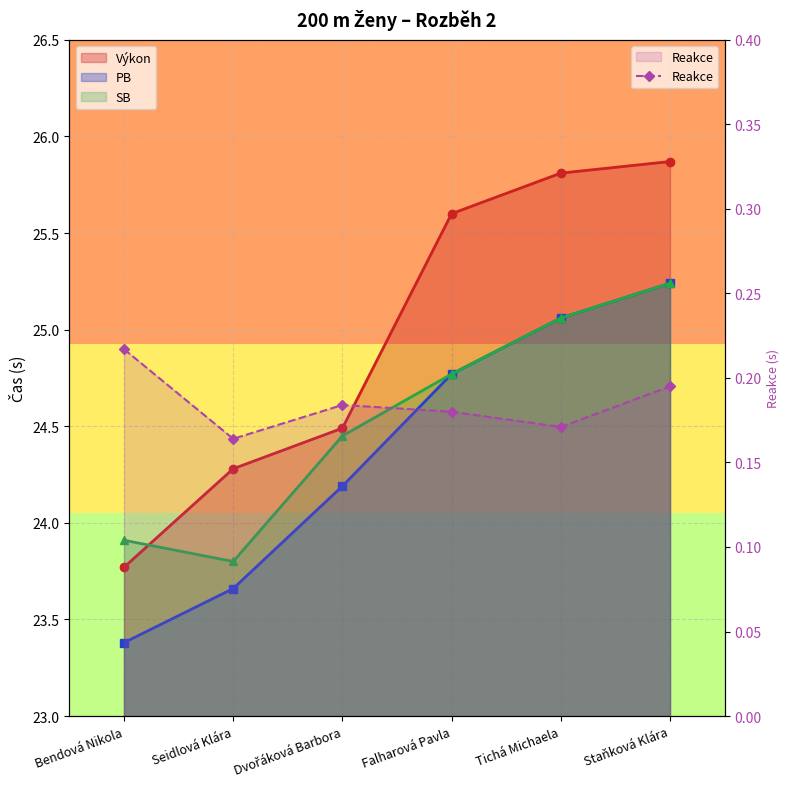

Reading right to left, extract all data points from this chart.

0.2	0.2	0.2	0.2	0.2	0.2